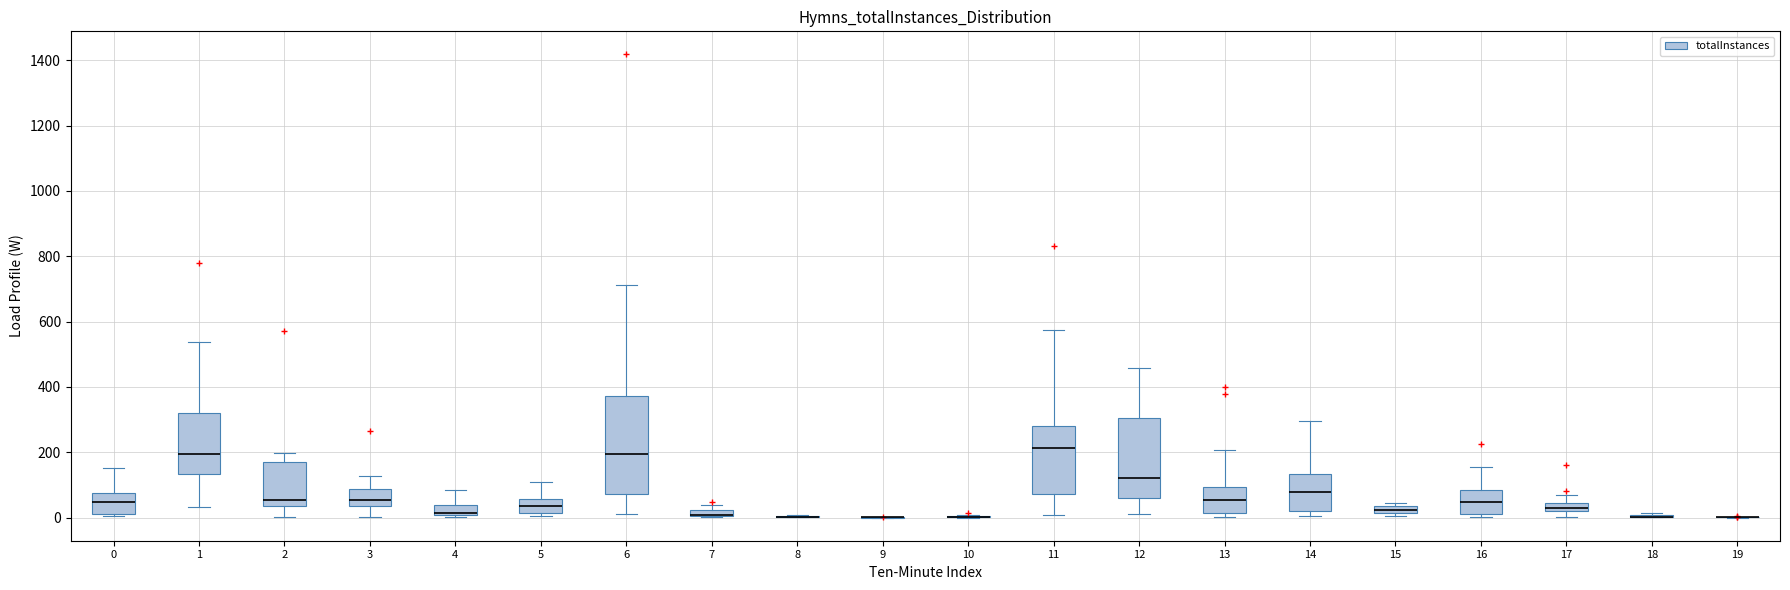

Which box is the tallest, from its lower edge to its upper edge?

6